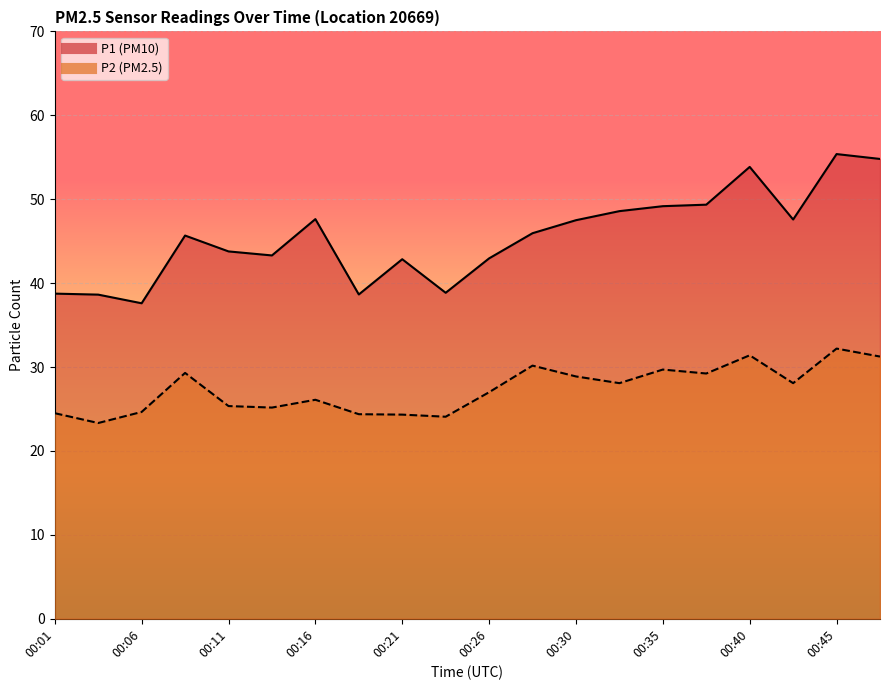

True or false: P2 and P1 intersect in this chart.

False